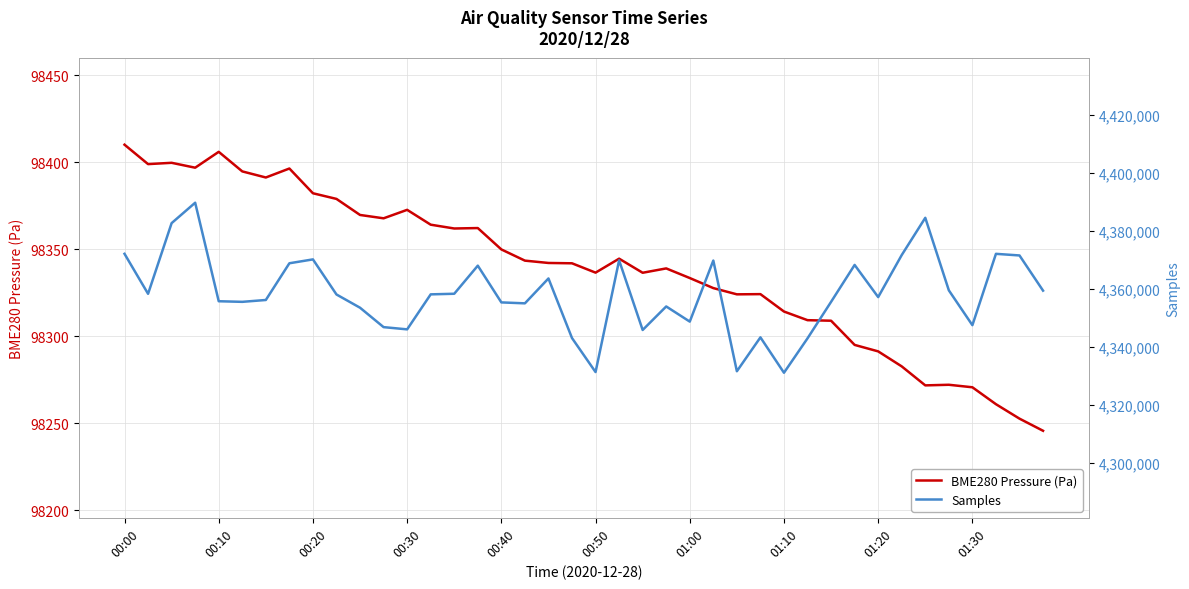

The BME280 Pressure (Pa) series shows 98382.3 at 00:20. True or false?

True